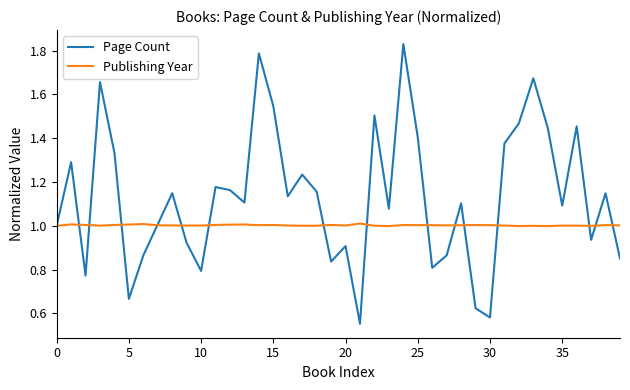

Which series has the largest total across all categories?

Page Count